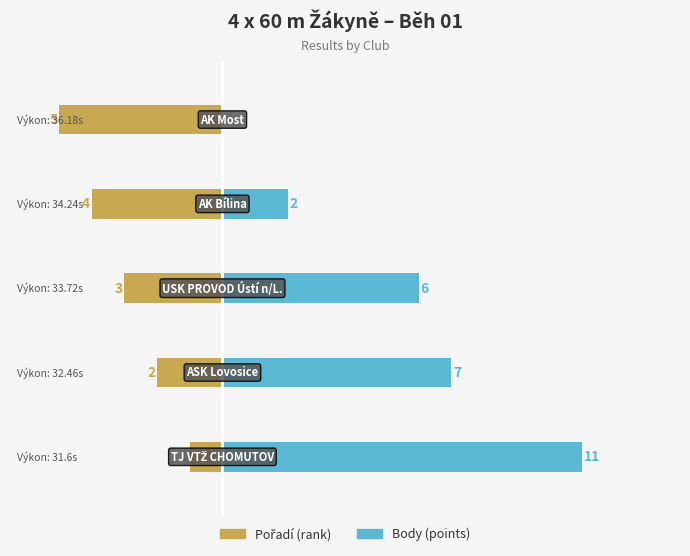

What is the average value of the Pořadí series?

-3